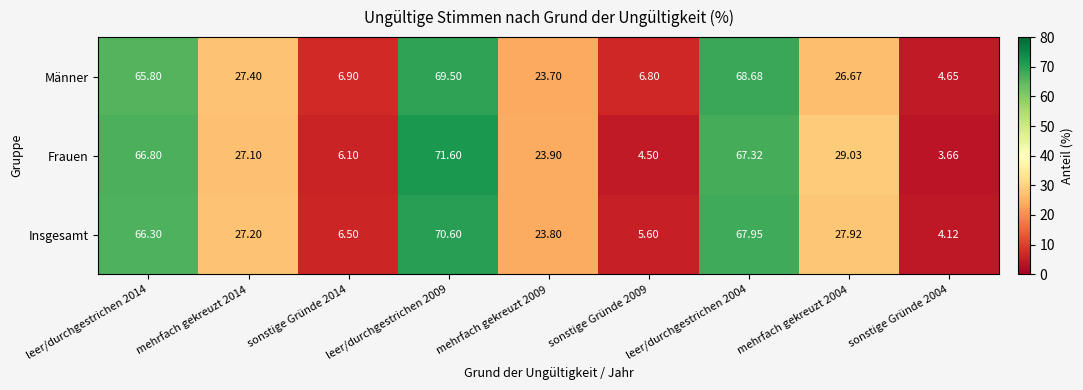

Rank the series by their maximum value, from lowest to highest.

Männer, Insgesamt, Frauen